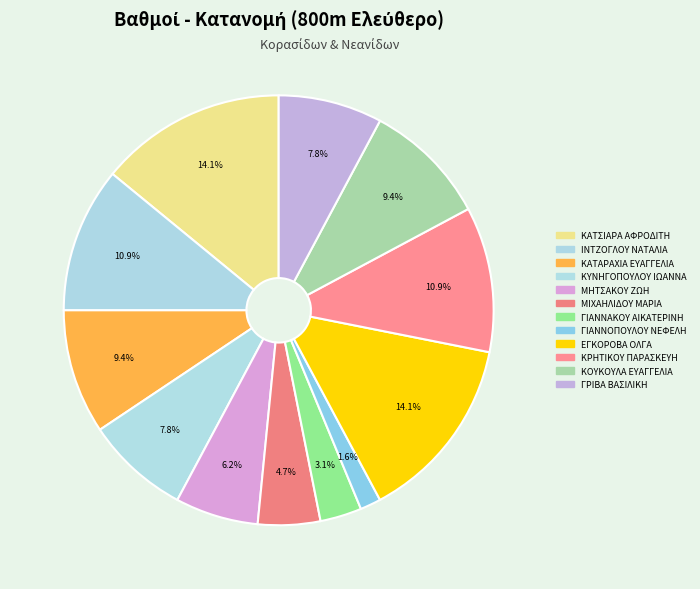

Count the number of slices in the pie.

12